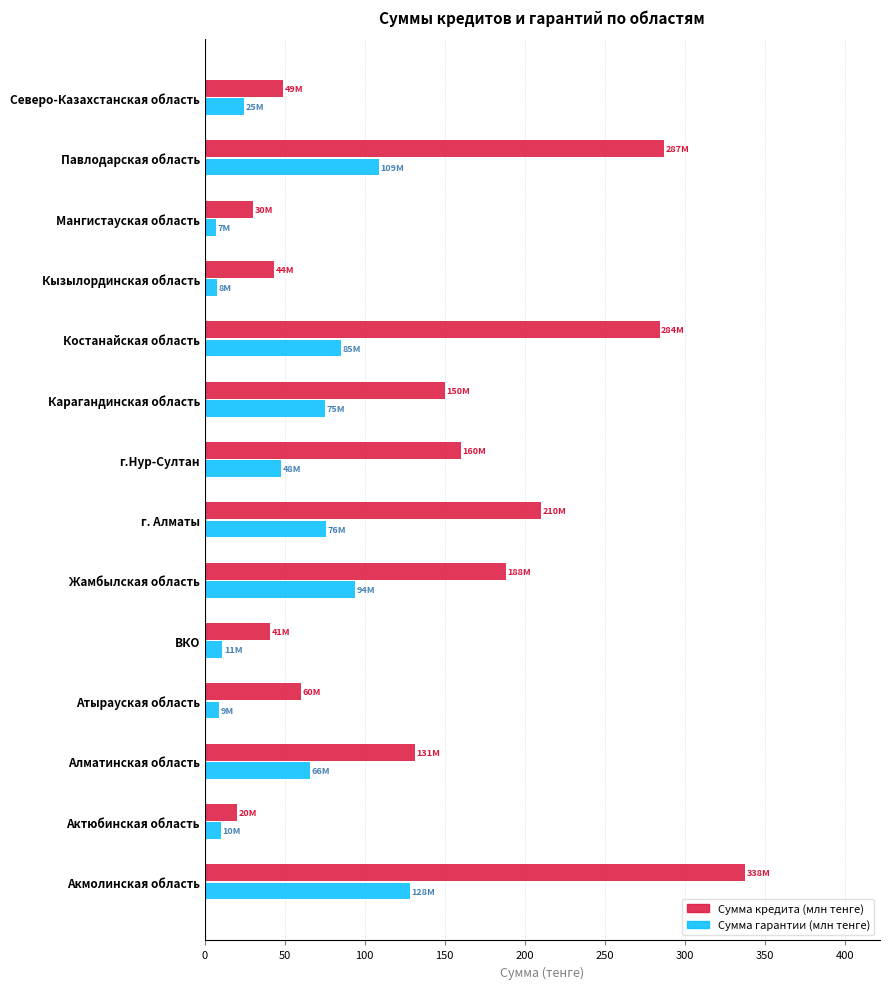

Which series has the widest spread of values?

Сумма кредита (млн тенге)